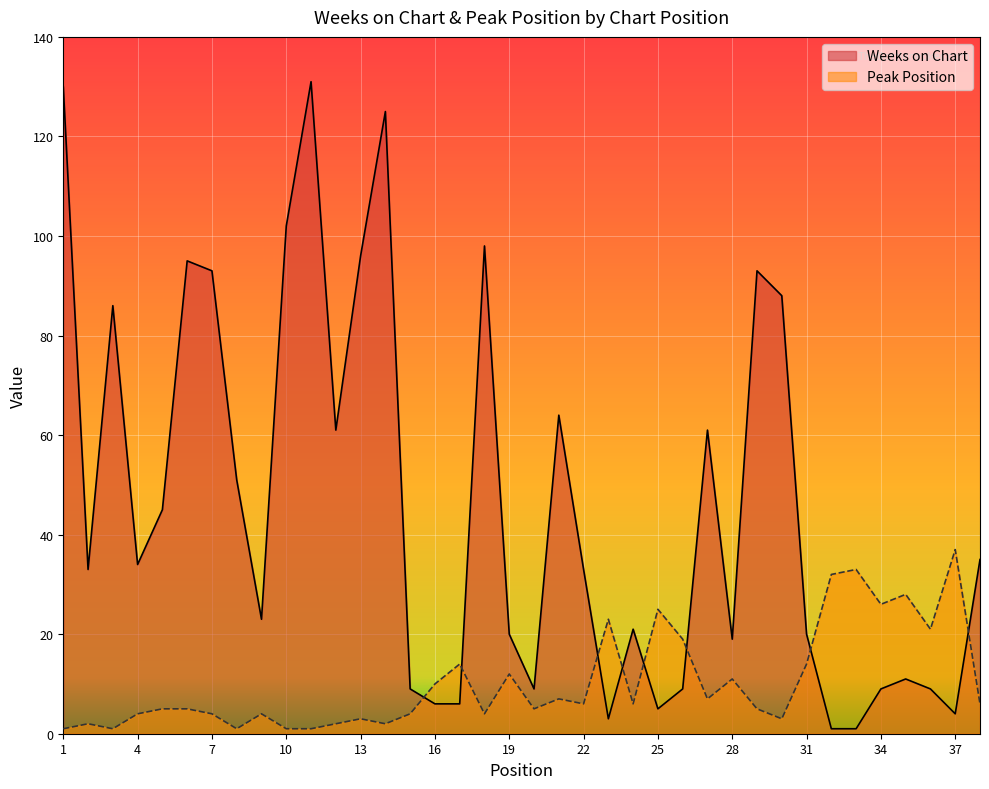

Which series has the largest total across all categories?

Weeks on Chart